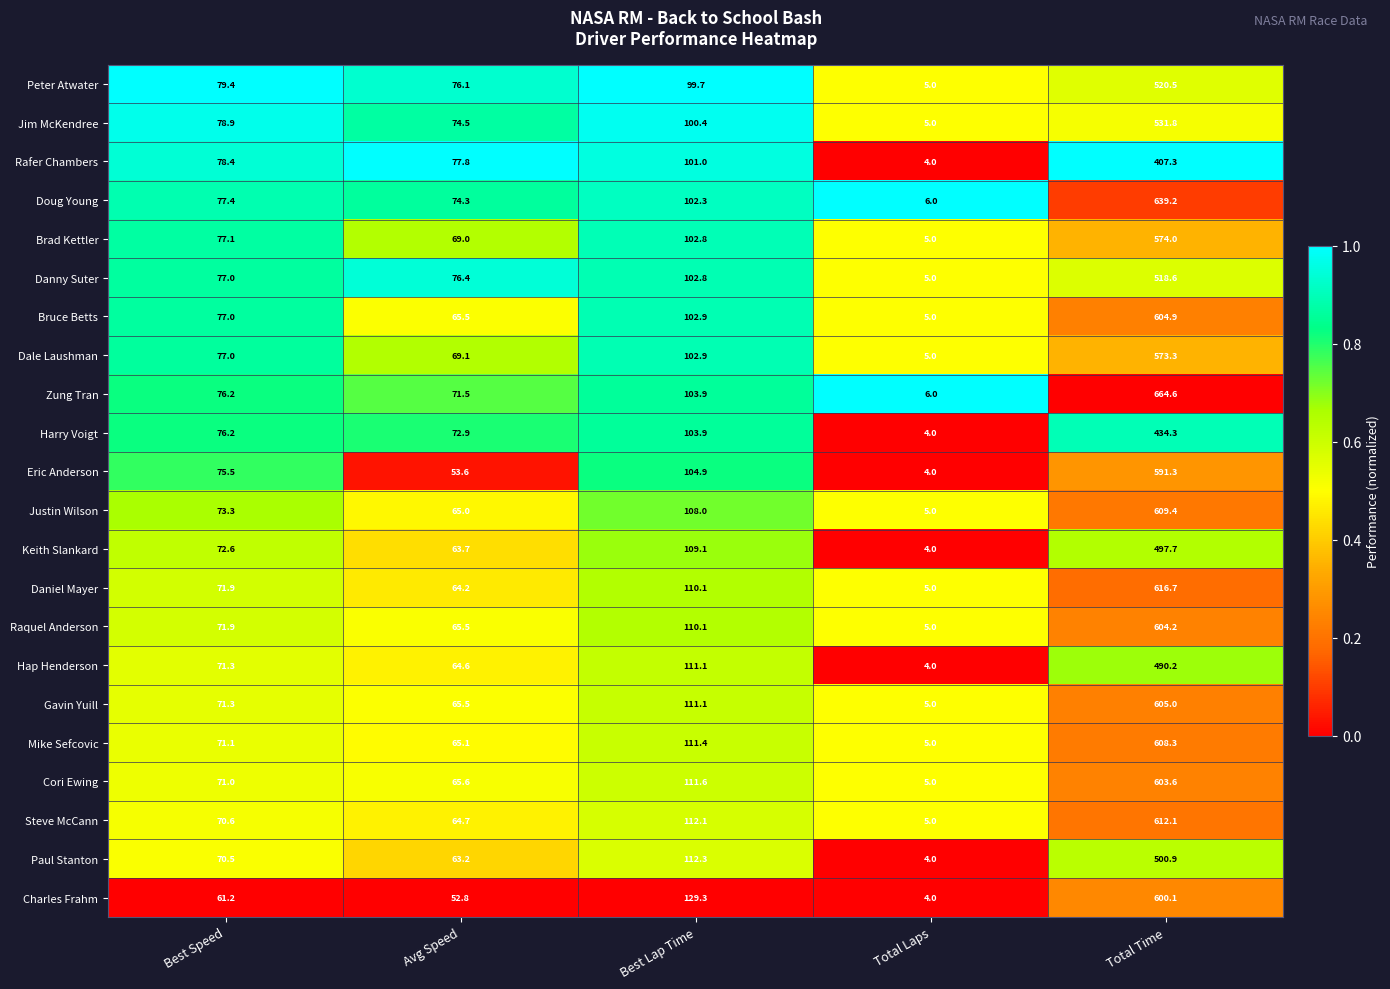

Which series has the largest total across all categories?

Zung Tran